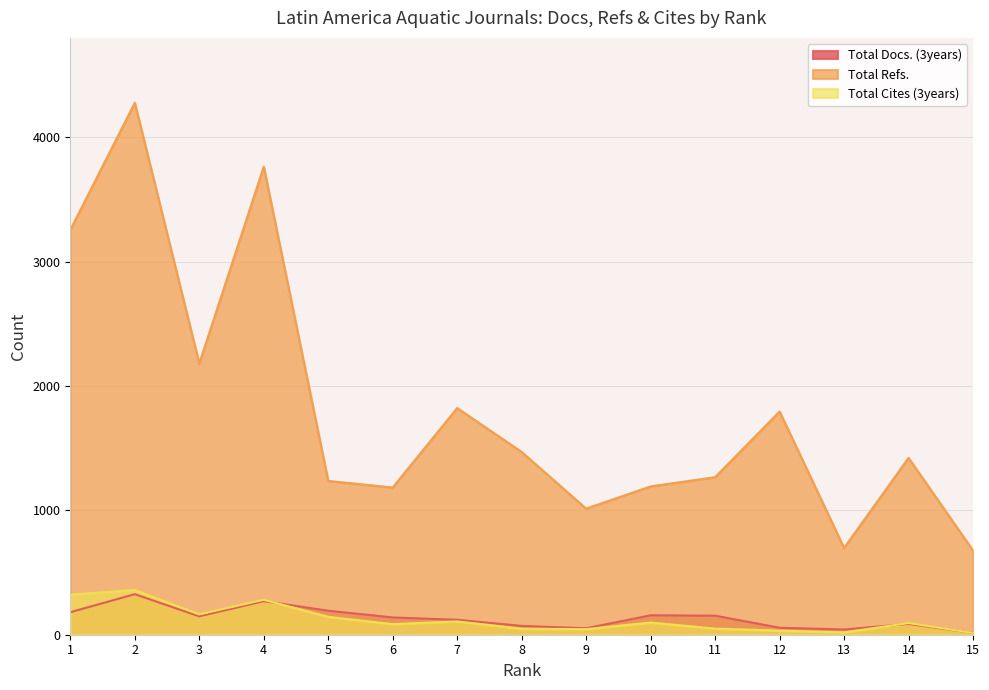

Where is the first local minimum for Total Docs. (3years)?

3